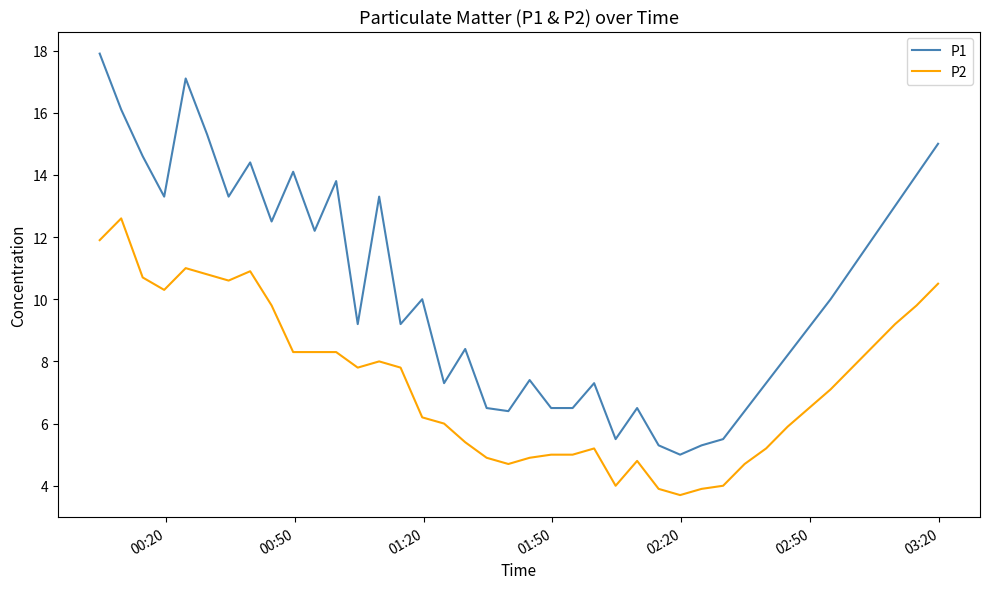

Reading right to left, list all the values displayed in this chart.

P1: 15.0	14.0	13.0	12.0	11.0	10.0	9.1	8.2	7.3	6.4	5.5	5.3	5.0	5.3	6.5	5.5	7.3	6.5	6.5	7.4	6.4	6.5	8.4	7.3	10.0	9.2	13.3	9.2	13.8	12.2	14.1	12.5	14.4	13.3	15.3	17.1	13.3	14.6	16.1	17.9
P2: 10.5	9.8	9.2	8.5	7.8	7.1	6.5	5.9	5.2	4.7	4.0	3.9	3.7	3.9	4.8	4.0	5.2	5.0	5.0	4.9	4.7	4.9	5.4	6.0	6.2	7.8	8.0	7.8	8.3	8.3	8.3	9.8	10.9	10.6	10.8	11.0	10.3	10.7	12.6	11.9